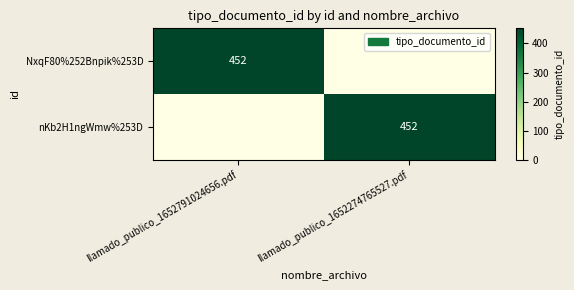

The value of NxqF80%252Bnpik%253D at llamado_publico_1652791024656.pdf is 452. True or false?

True